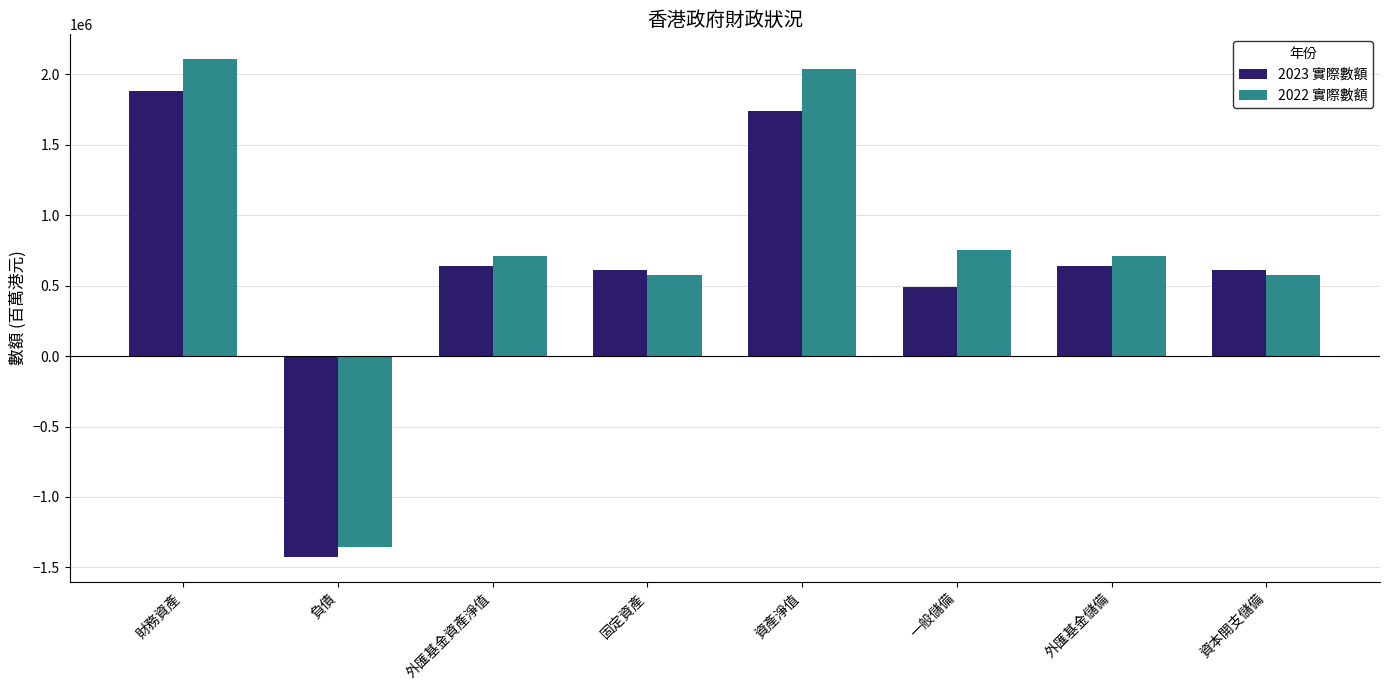

Where does the 2023 實際數額 series first go above 638886?

財務資產